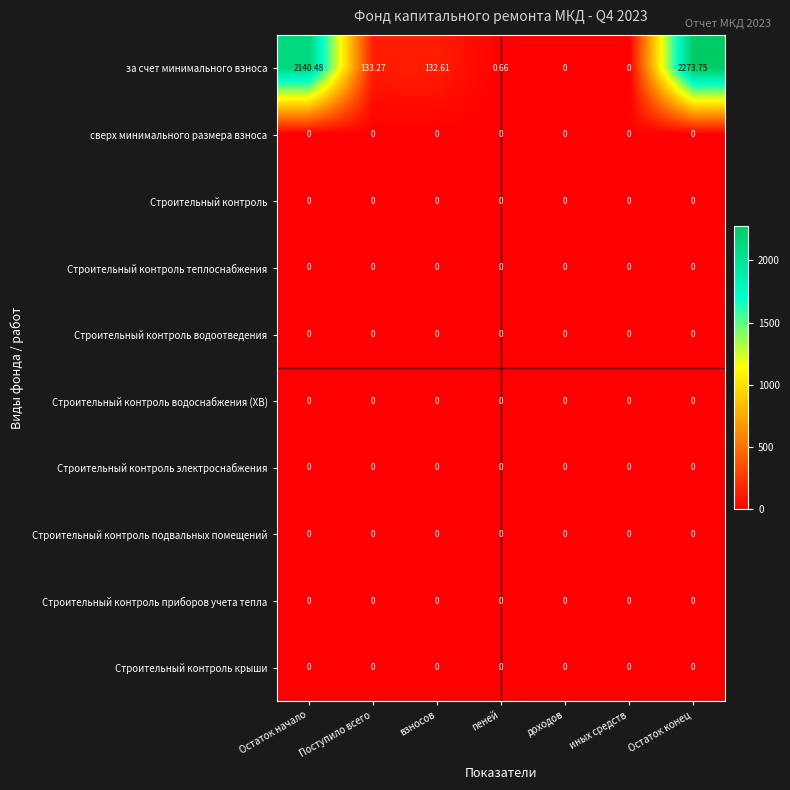

How many series are shown in this chart?

10